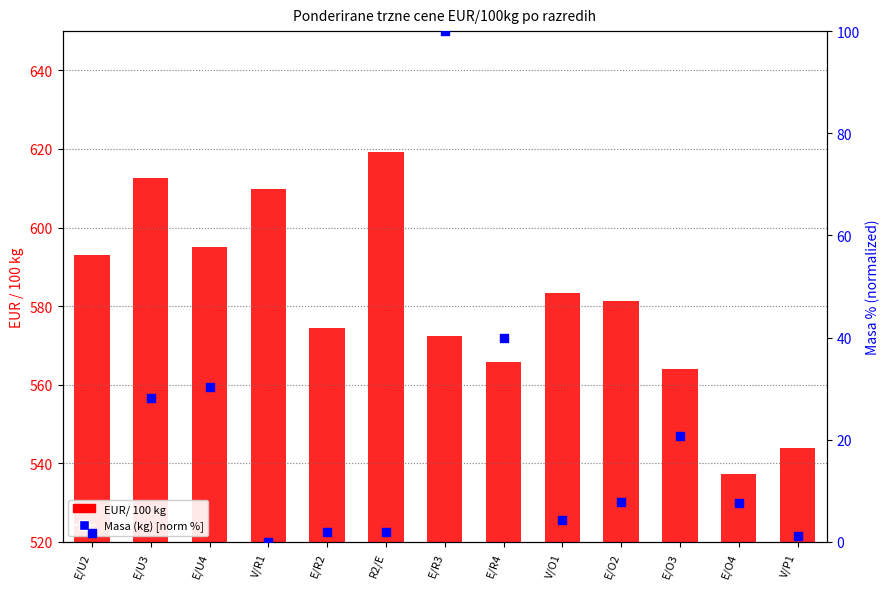

Which series has the largest Y range (max minus min)?

Masa (kg) [norm %]